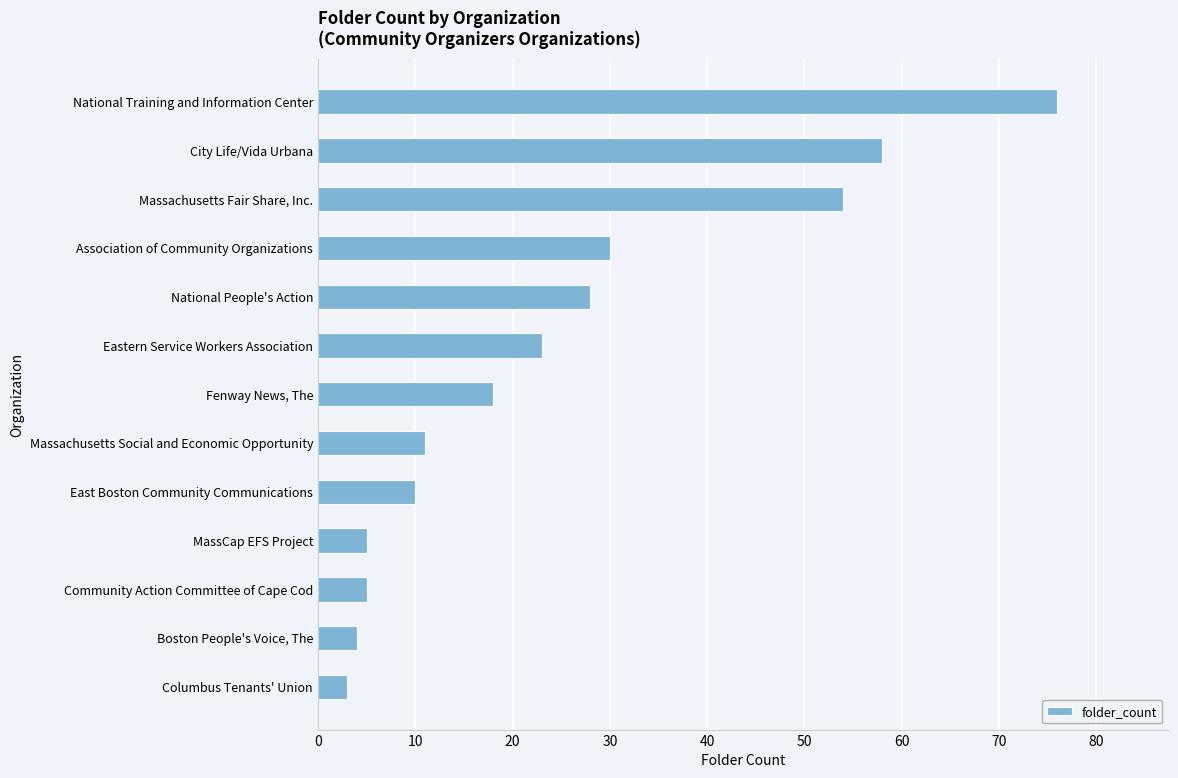

How many categories are shown in the chart?

13